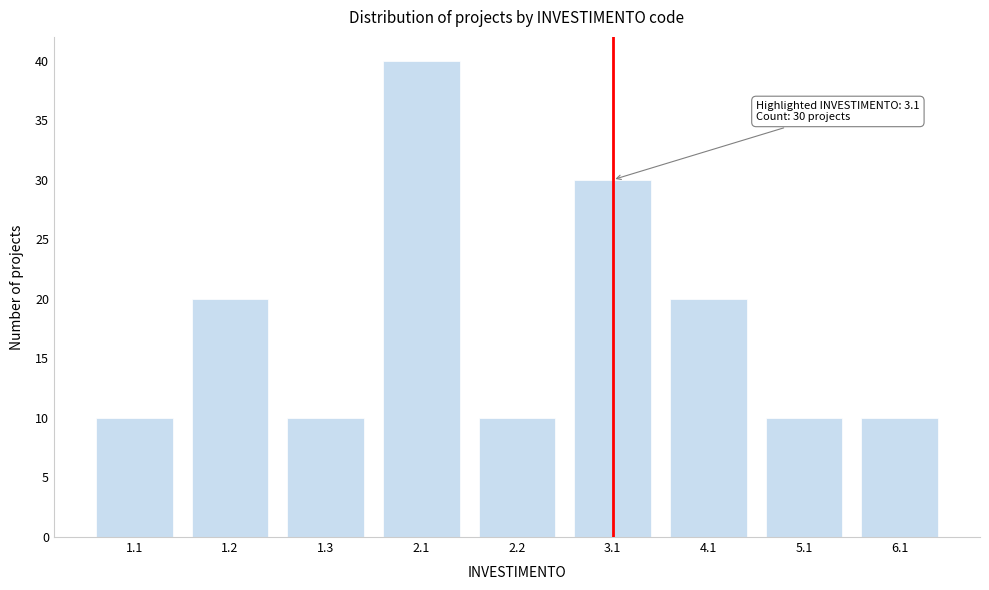

Reading left to right, what are all the values shown in this chart?

10	20	10	40	10	30	20	10	10